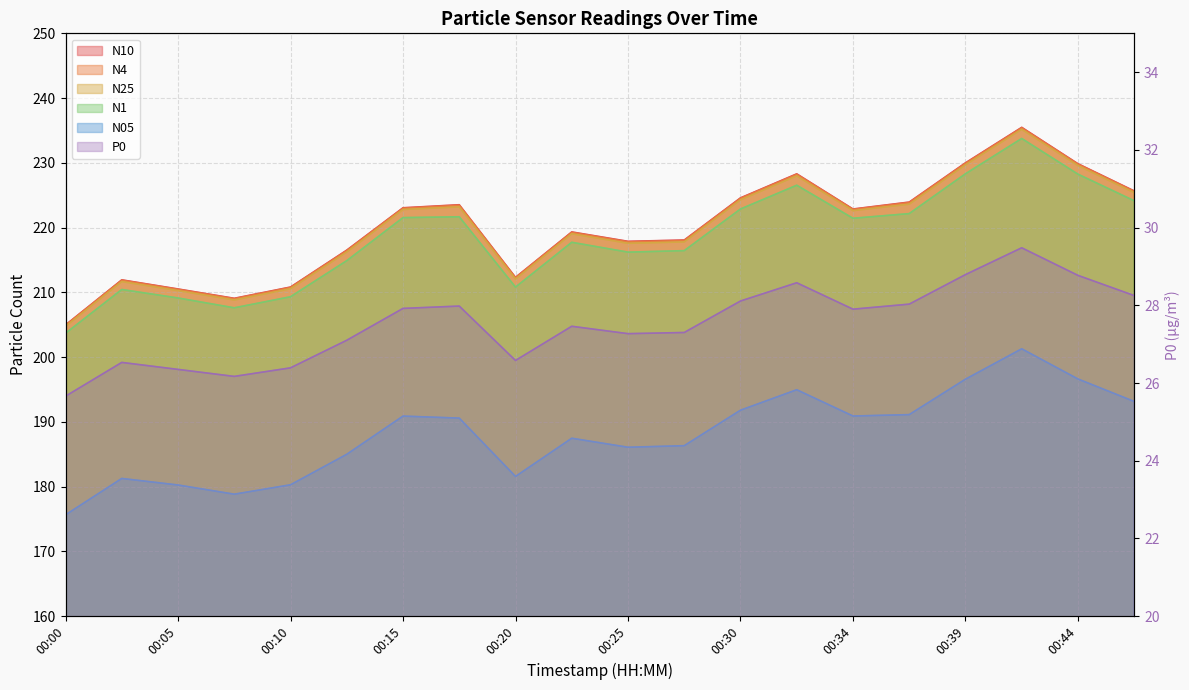

Rank the categories by N1 value from highest to lowest.

00:42, 00:39, 00:44, 00:32, 00:47, 00:30, 00:37, 00:17, 00:15, 00:34, 00:22, 00:27, 00:25, 00:13, 00:20, 00:03, 00:10, 00:05, 00:08, 00:00